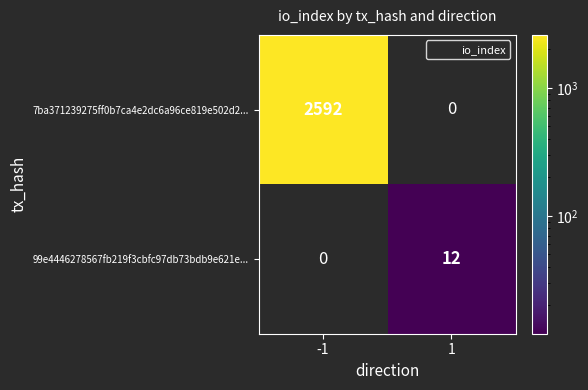

What is the difference between the highest and lowest values at 1?

12